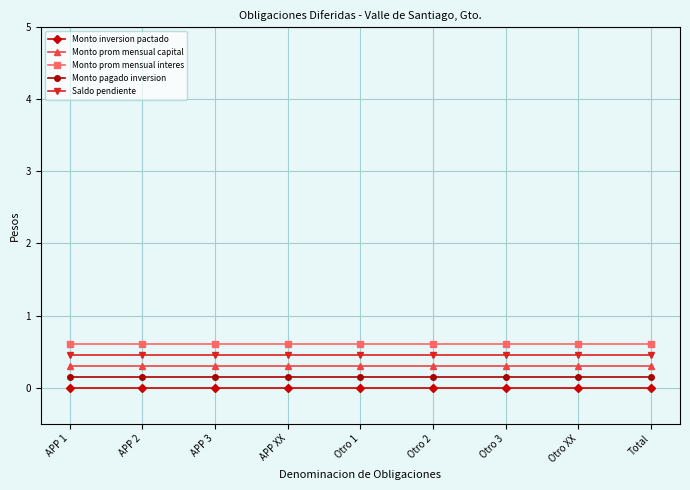

Rank the series at Otro XX from lowest to highest value.

Monto inversion pactado, Monto pagado inversion, Monto prom mensual capital, Saldo pendiente, Monto prom mensual interes